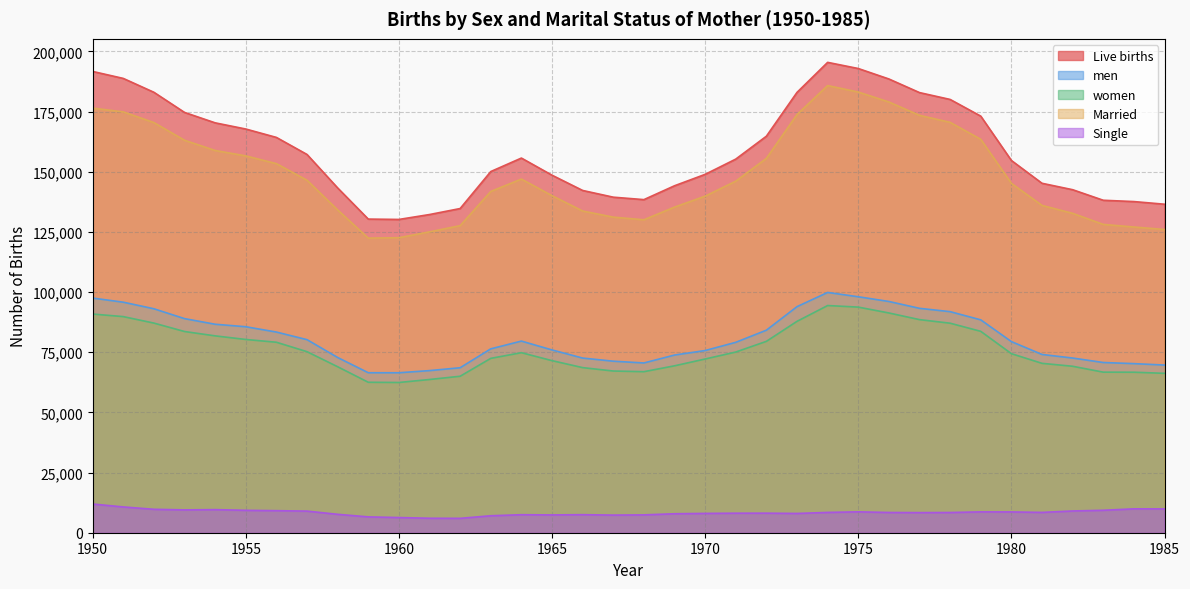

True or false: men and Married intersect in this chart.

False